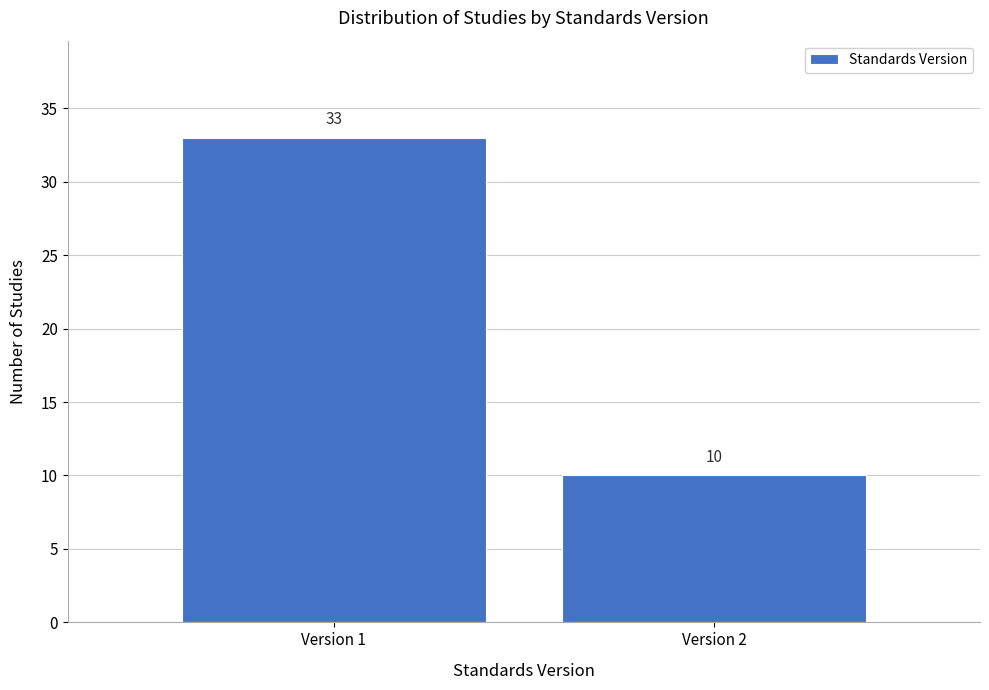

Reading left to right, transcribe all the data shown in this chart.

33	10